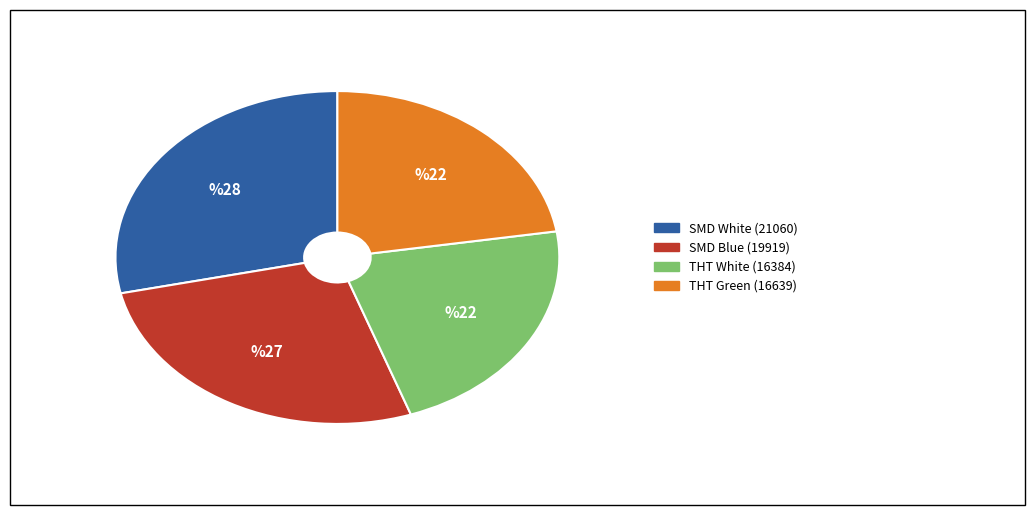

Does any single category account for the majority?

No